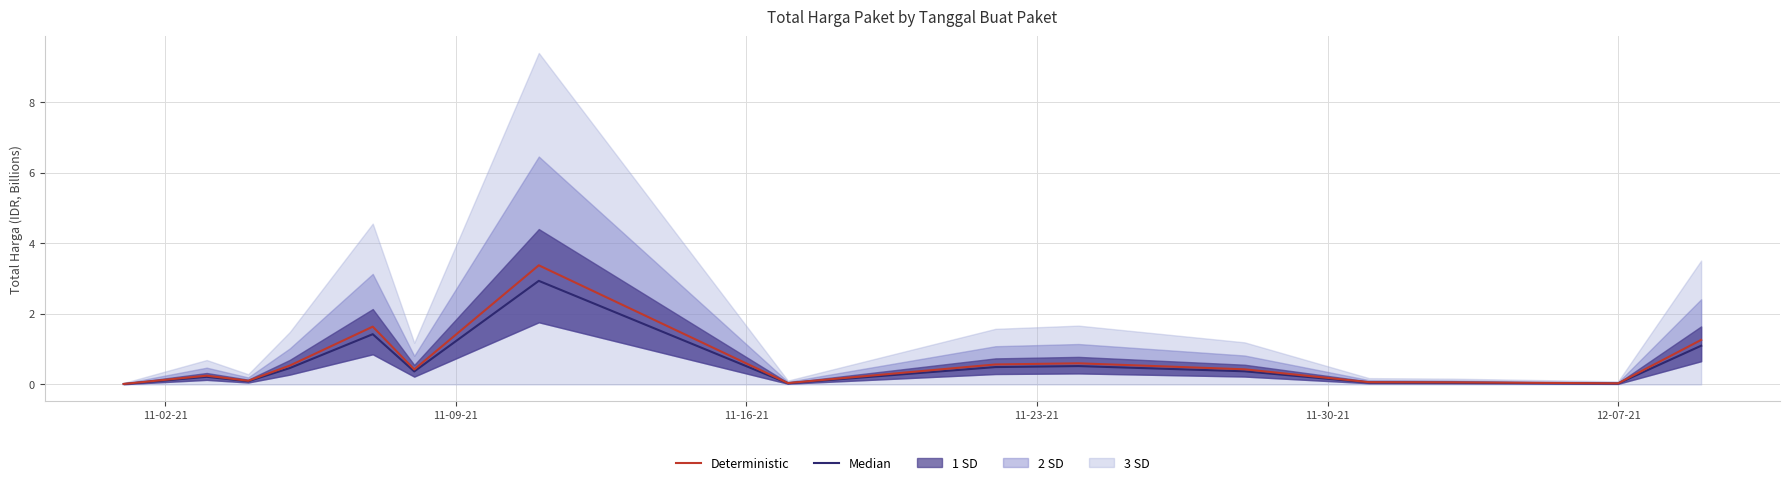

True or false: Deterministic has a value of 0.0 at 11-02-21.

False